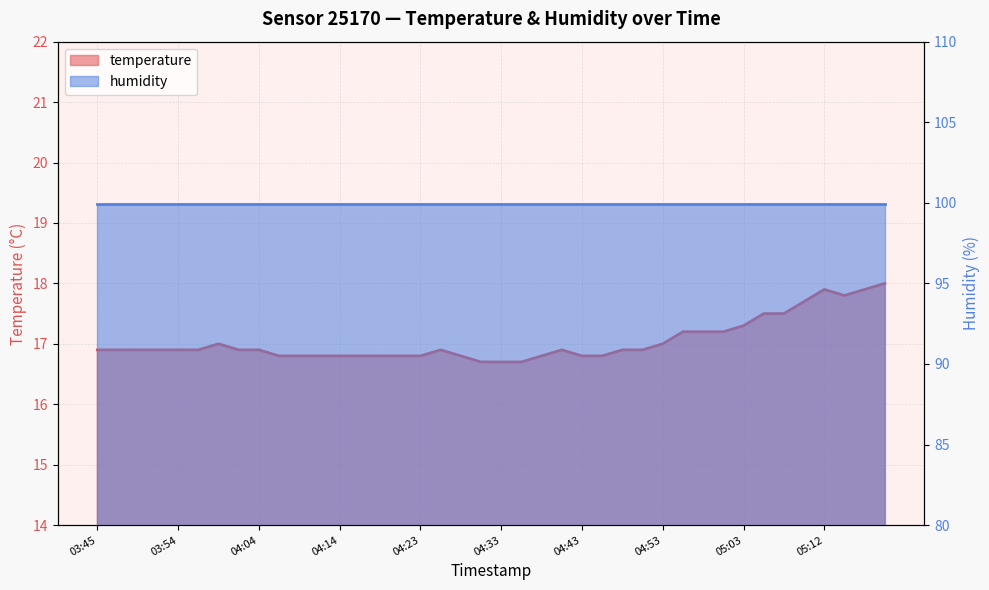

Reading left to right, list all the values displayed in this chart.

03:45=16.9	03:47=16.9	03:49=16.9	03:52=16.9	03:54=16.9	03:57=16.9	03:59=17.0	04:02=16.9	04:04=16.9	04:06=16.8	04:09=16.8	04:11=16.8	04:14=16.8	04:16=16.8	04:19=16.8	04:21=16.8	04:23=16.8	04:26=16.9	04:28=16.8	04:31=16.7	04:33=16.7	04:36=16.7	04:38=16.8	04:40=16.9	04:43=16.8	04:45=16.8	04:48=16.9	04:50=16.9	04:53=17.0	04:55=17.2	04:58=17.2	05:00=17.2	05:03=17.3	05:05=17.5	05:08=17.5	05:10=17.7	05:12=17.9	05:15=17.8	05:17=17.9	05:20=18.0